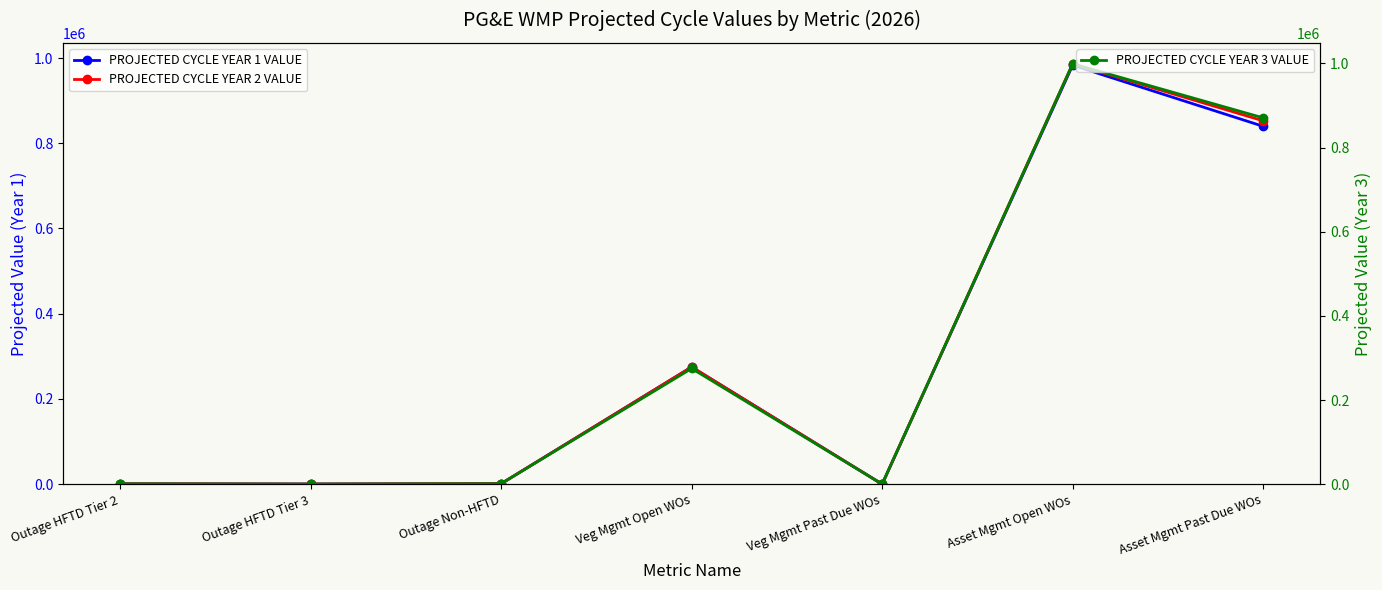

The PROJECTED CYCLE YEAR 3 VALUE series shows 167.1 at Outage HFTD Tier 3. True or false?

False